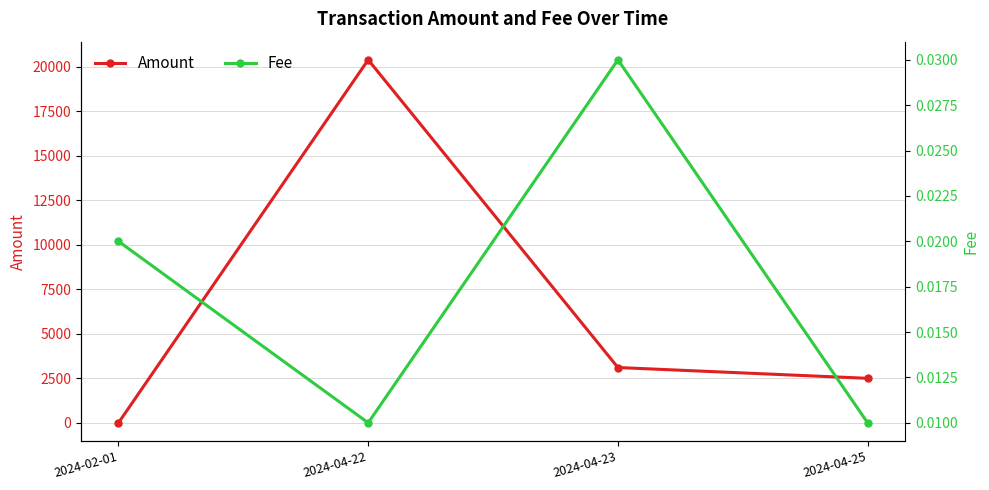

What is the label of the 4th point from the right?

2024-02-01